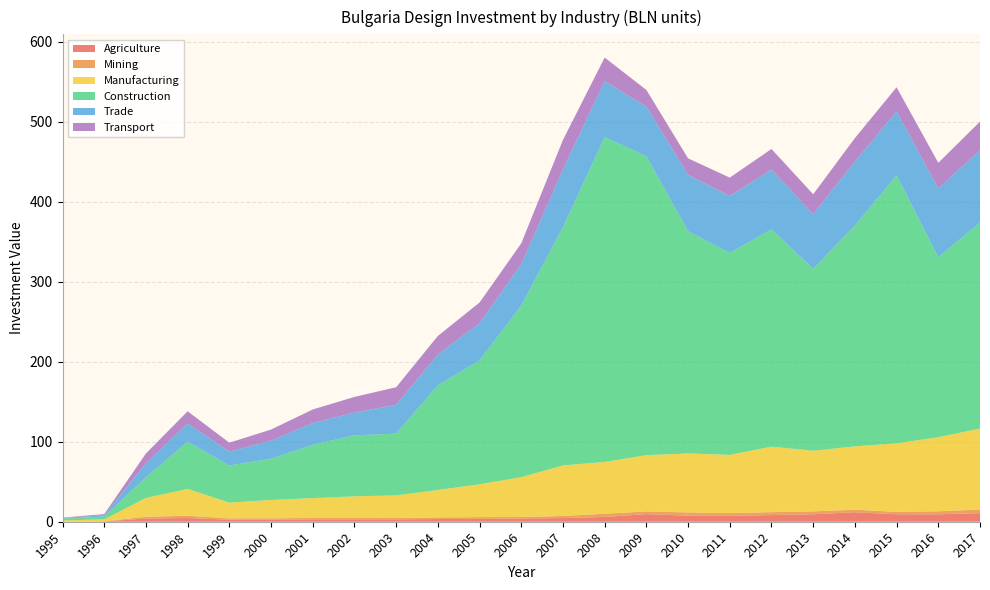

Reading left to right, what are all the values shown in this chart?

Agriculture: 0.2	0.4	4.1	4.7	2.5	2.7	3.0	3.0	3.0	3.4	3.6	4.1	4.6	5.9	9.5	7.5	7.5	8.3	9.3	11.8	9.4	9.3	10.7
Mining: 0.1	0.2	2.2	2.8	1.7	1.6	1.7	1.7	1.8	2.0	2.2	1.9	2.6	4.1	3.4	4.2	3.3	3.7	3.6	3.2	3.0	3.8	4.5
Manufacturing: 1.4	2.4	23.5	33.5	19.7	22.9	24.9	27.1	28.2	34.3	41.1	49.8	63.2	64.7	70.3	73.7	72.8	81.9	75.8	79.2	85.7	92.6	101.2
Construction: 2.2	3.4	25.8	59.1	46.4	51.6	66.7	76.2	77.2	130.7	154.9	214.5	297.9	406.1	373.7	277.8	252.5	271.7	227.5	276.0	334.9	225.0	257.6
Trade: 0.8	1.9	17.5	22.7	17.4	22.4	27.2	28.5	36.0	38.7	46.5	51.6	72.2	70.0	62.0	70.5	71.1	74.8	68.2	80.0	80.0	85.9	90.5
Transport: 0.6	1.3	12.3	15.3	11.2	14.0	16.9	19.5	21.9	23.2	25.8	26.2	36.9	29.5	20.9	20.6	23.0	25.7	24.9	29.4	30.2	32.1	35.7